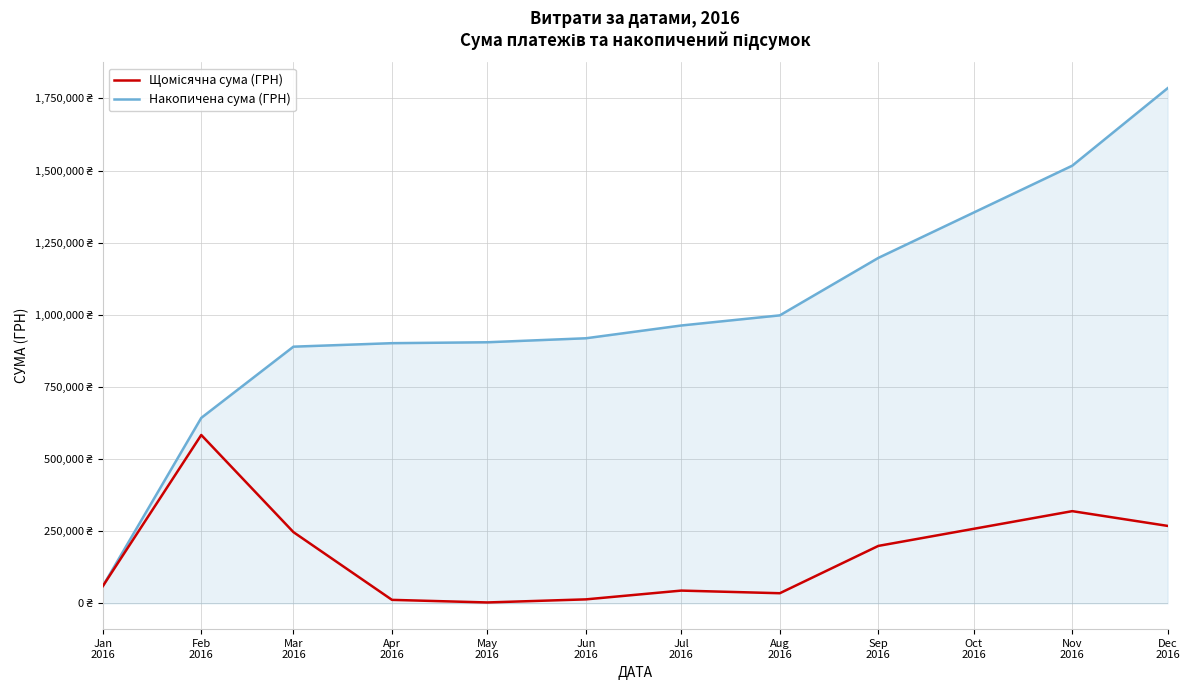

Does the chart display data point markers on the line(s)?

No